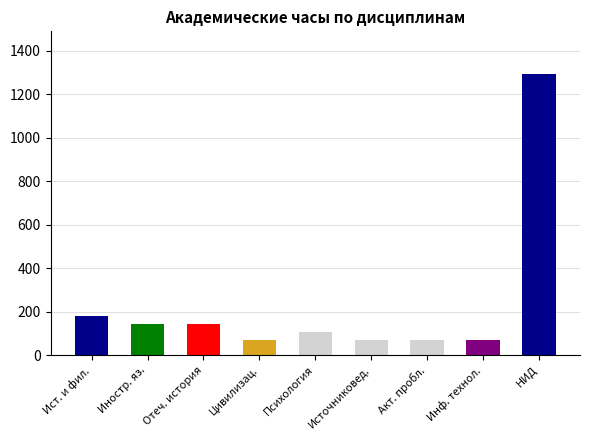

What is the value of the 4th bar from the left?

72